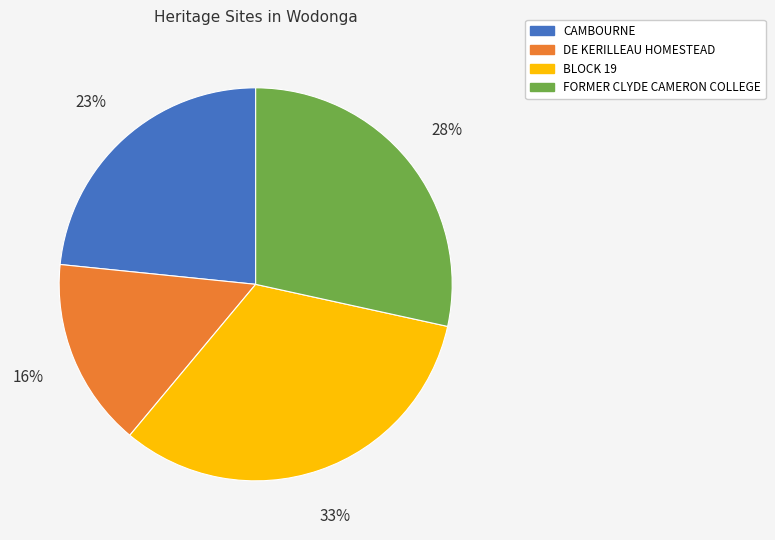

To the nearest percent, what portion does DE KERILLEAU HOMESTEAD represent?

16%